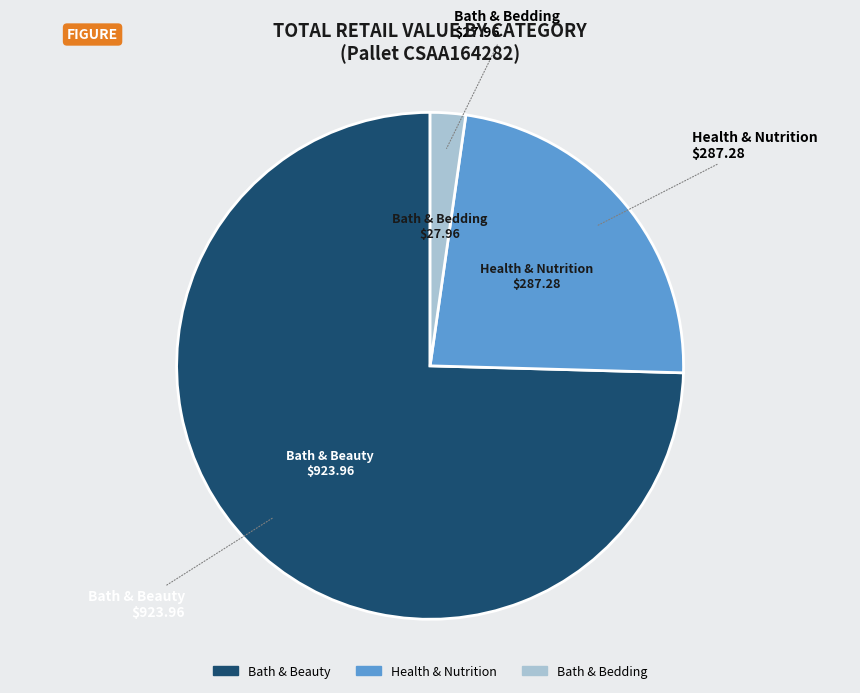

Is there any slice that represents more than half of the pie?

Yes